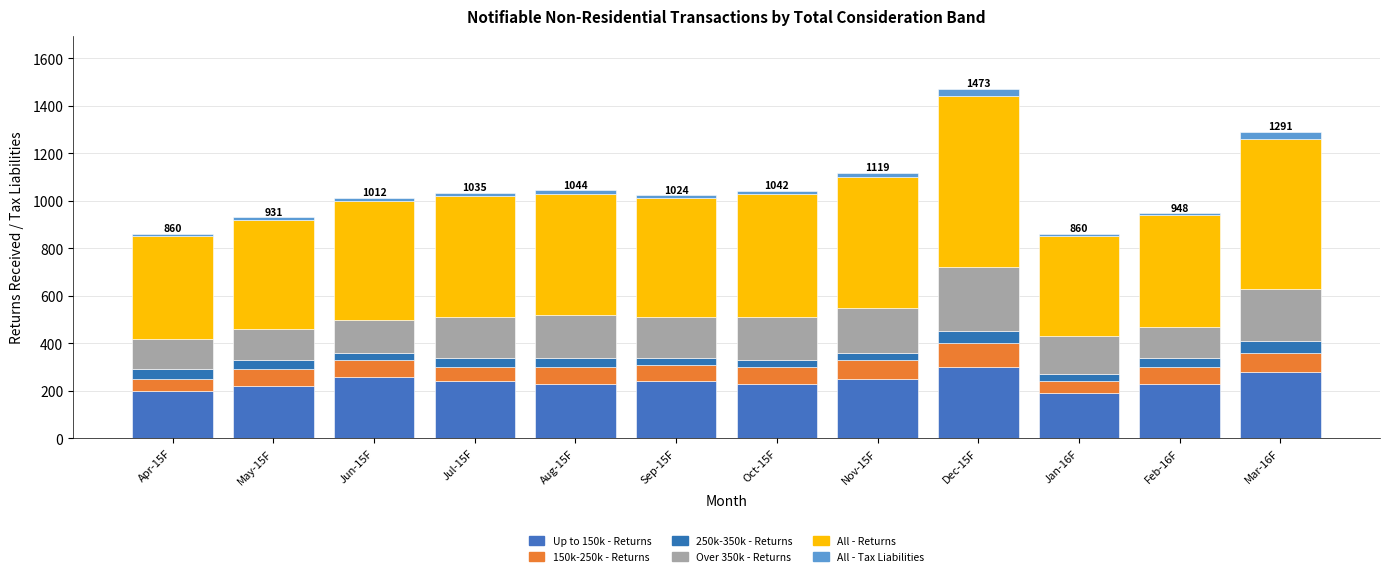

What is the label of the 3rd bar from the left?

Jun-15F